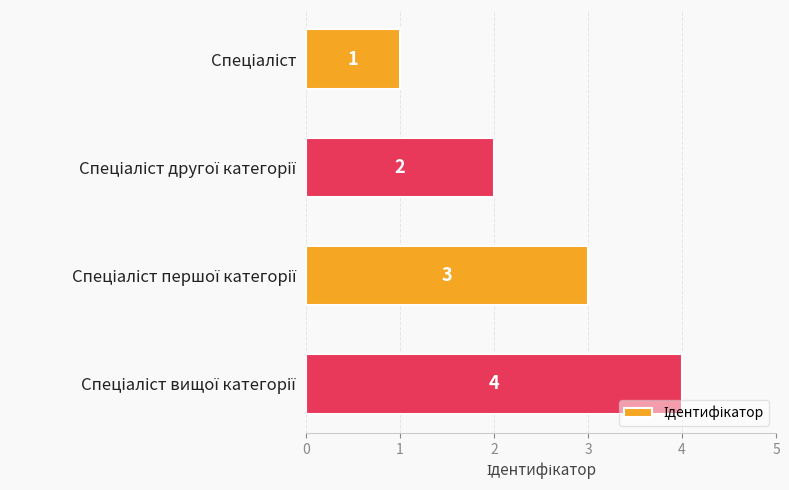

How many distinct data groups are displayed?

1